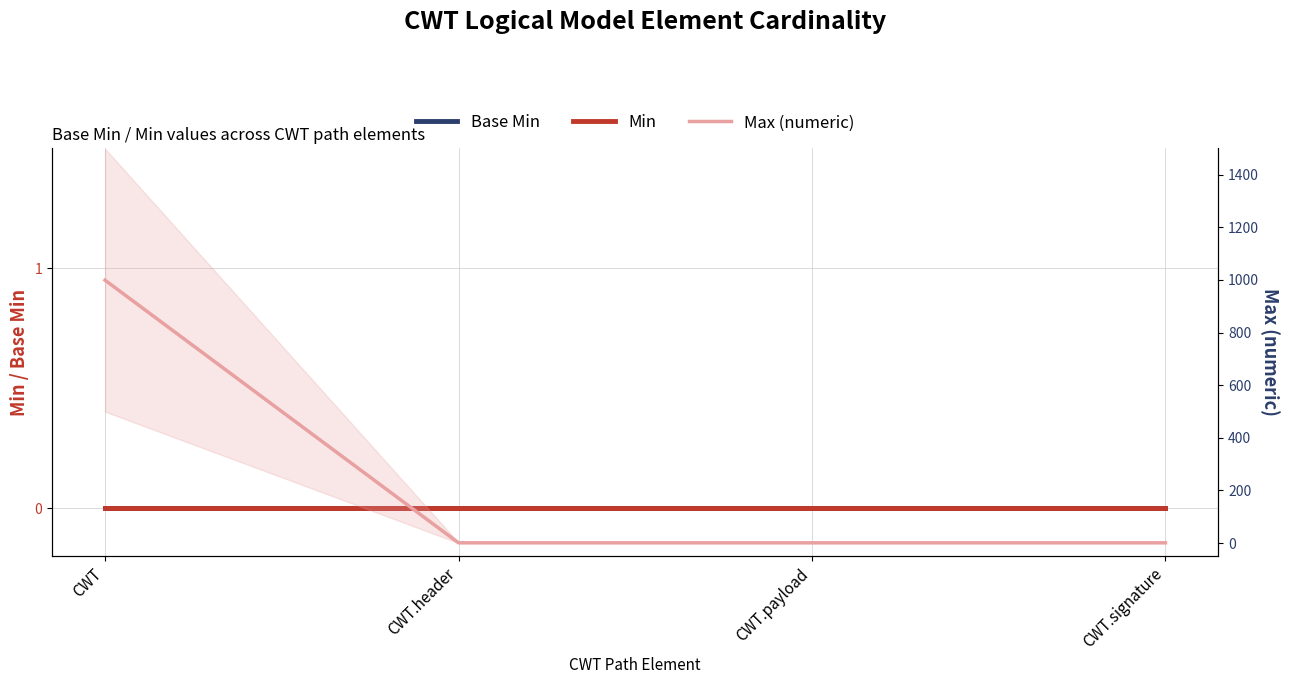

True or false: Min and Max (numeric) intersect in this chart.

False